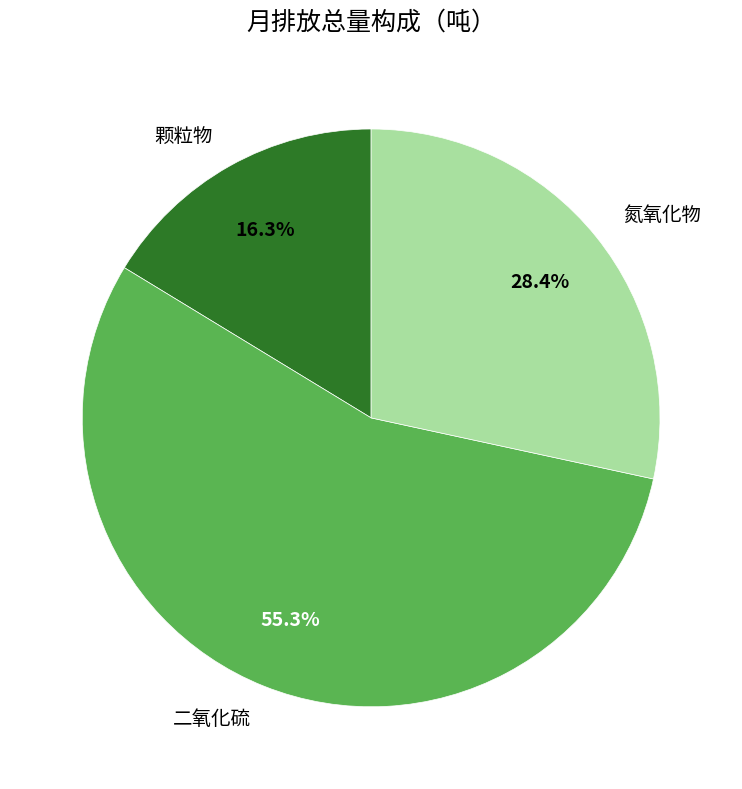

Is the sum of 氮氧化物 and 颗粒物 greater than half?

No